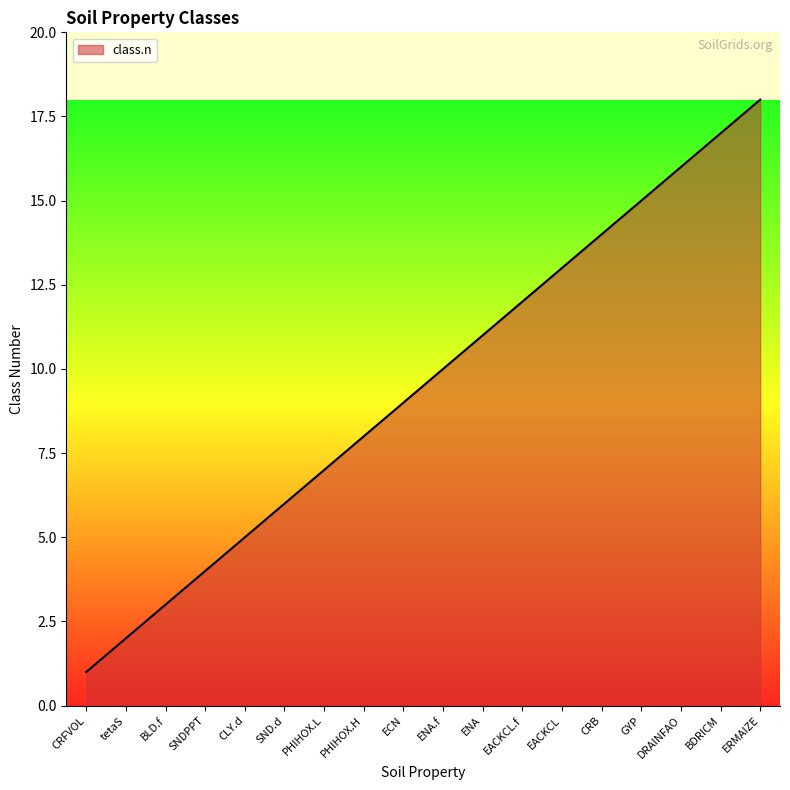

How many lines are shown in the chart?

1